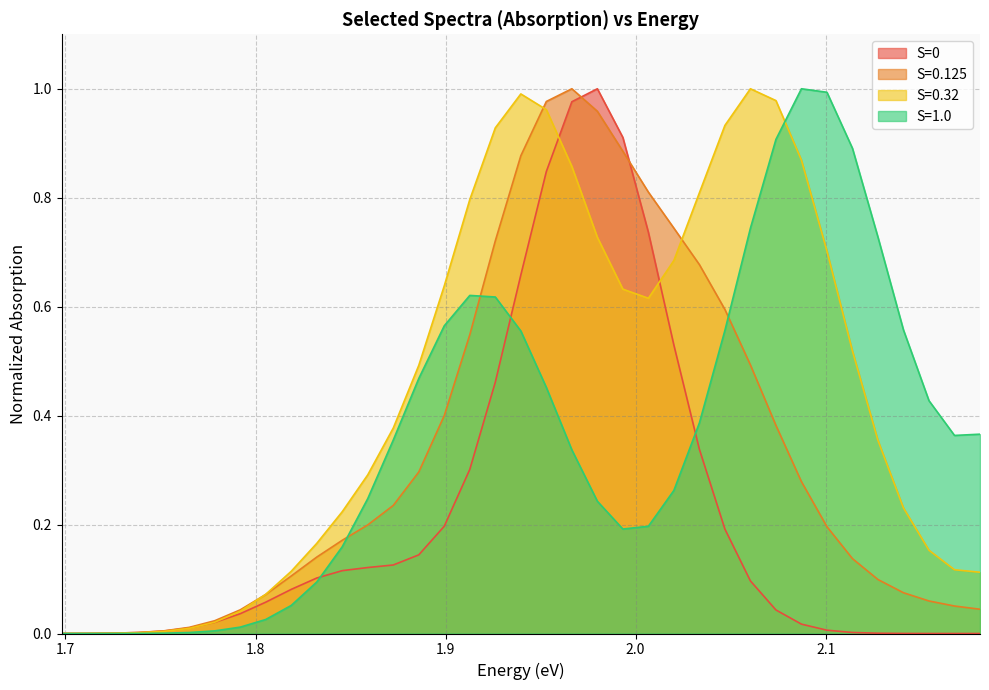

At which label does S=0.32 reach its minimum?

1.69799